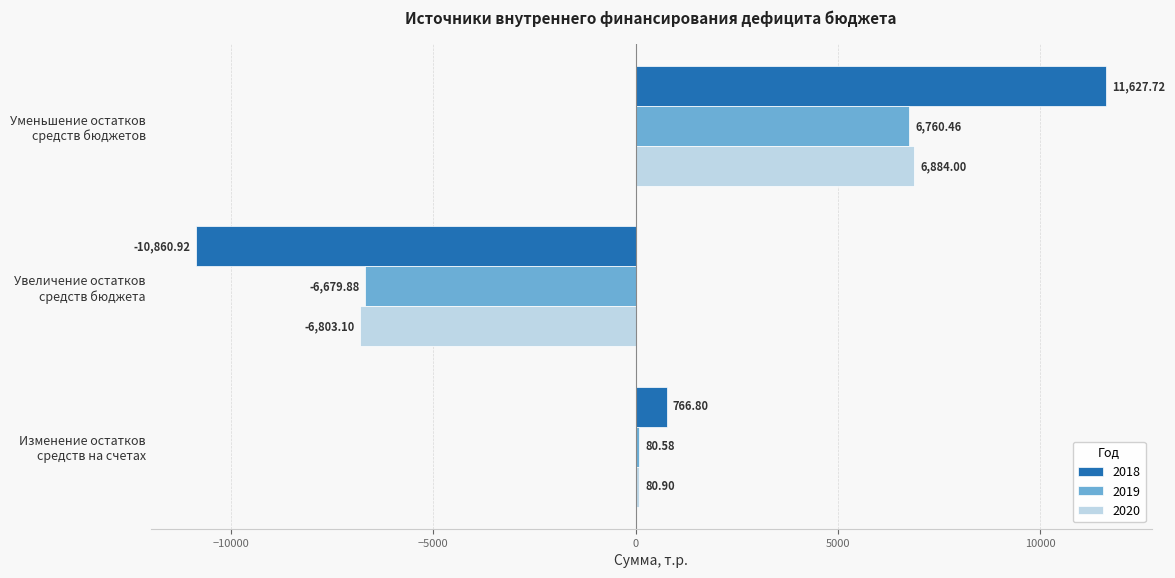

Rank the series by their maximum value, from highest to lowest.

2018, 2020, 2019